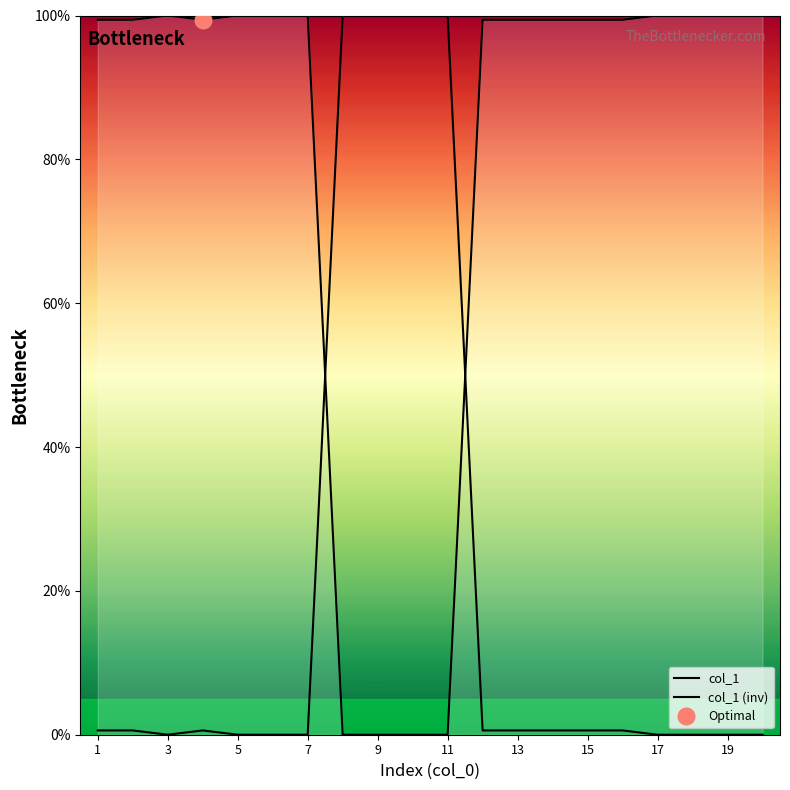

What are all the series names shown in the legend?

col_1, col_1 (inv)